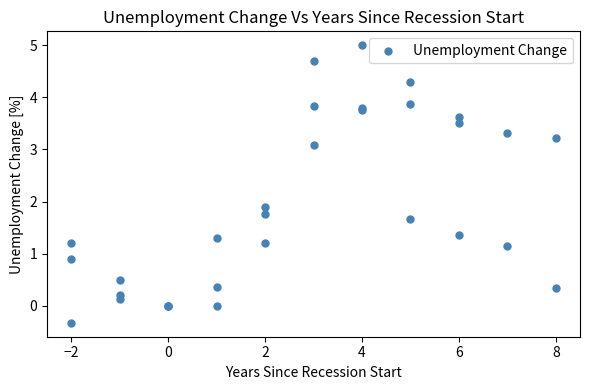

What Y value in the scatter plot is closest to 2?

1.9